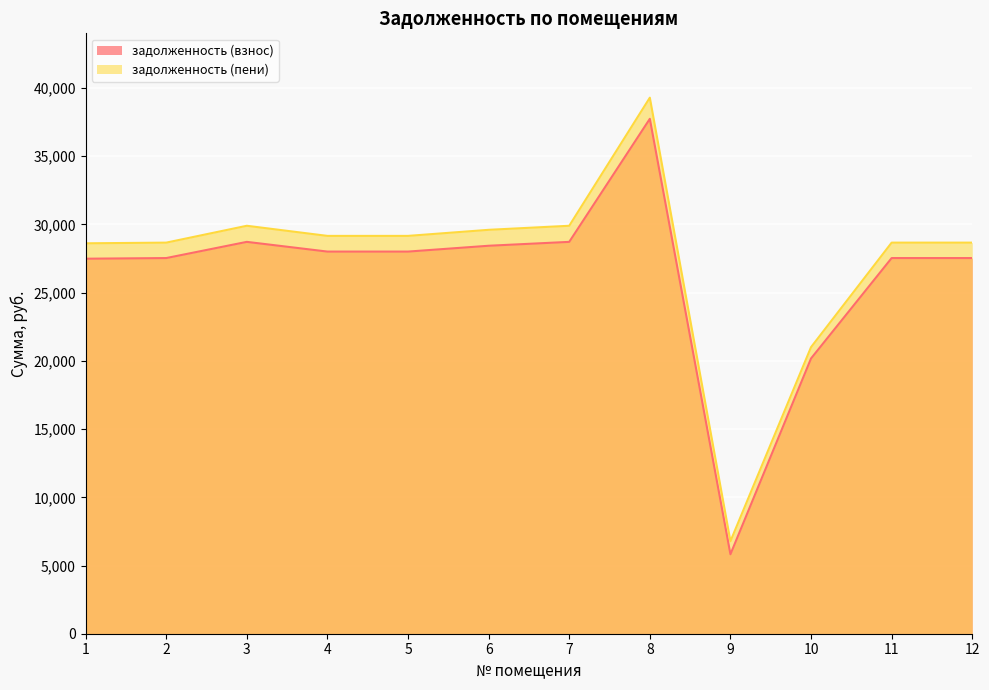

Reading left to right, list all the values displayed in this chart.

задолженность (взнос): 1=27489.7	2=27537.2	3=28724.3	4=28012.0	5=28012.0	6=28439.2	7=28724.3	8=37745.1	9=5824.7	10=20178.3	11=27537.2	12=27537.2
задолженность (пени): 1=28618.7	2=28668.2	3=29904.1	4=29162.5	5=29162.5	6=29607.3	7=29904.1	8=39295.4	9=6780.2	10=21007.0	11=28668.2	12=28668.2